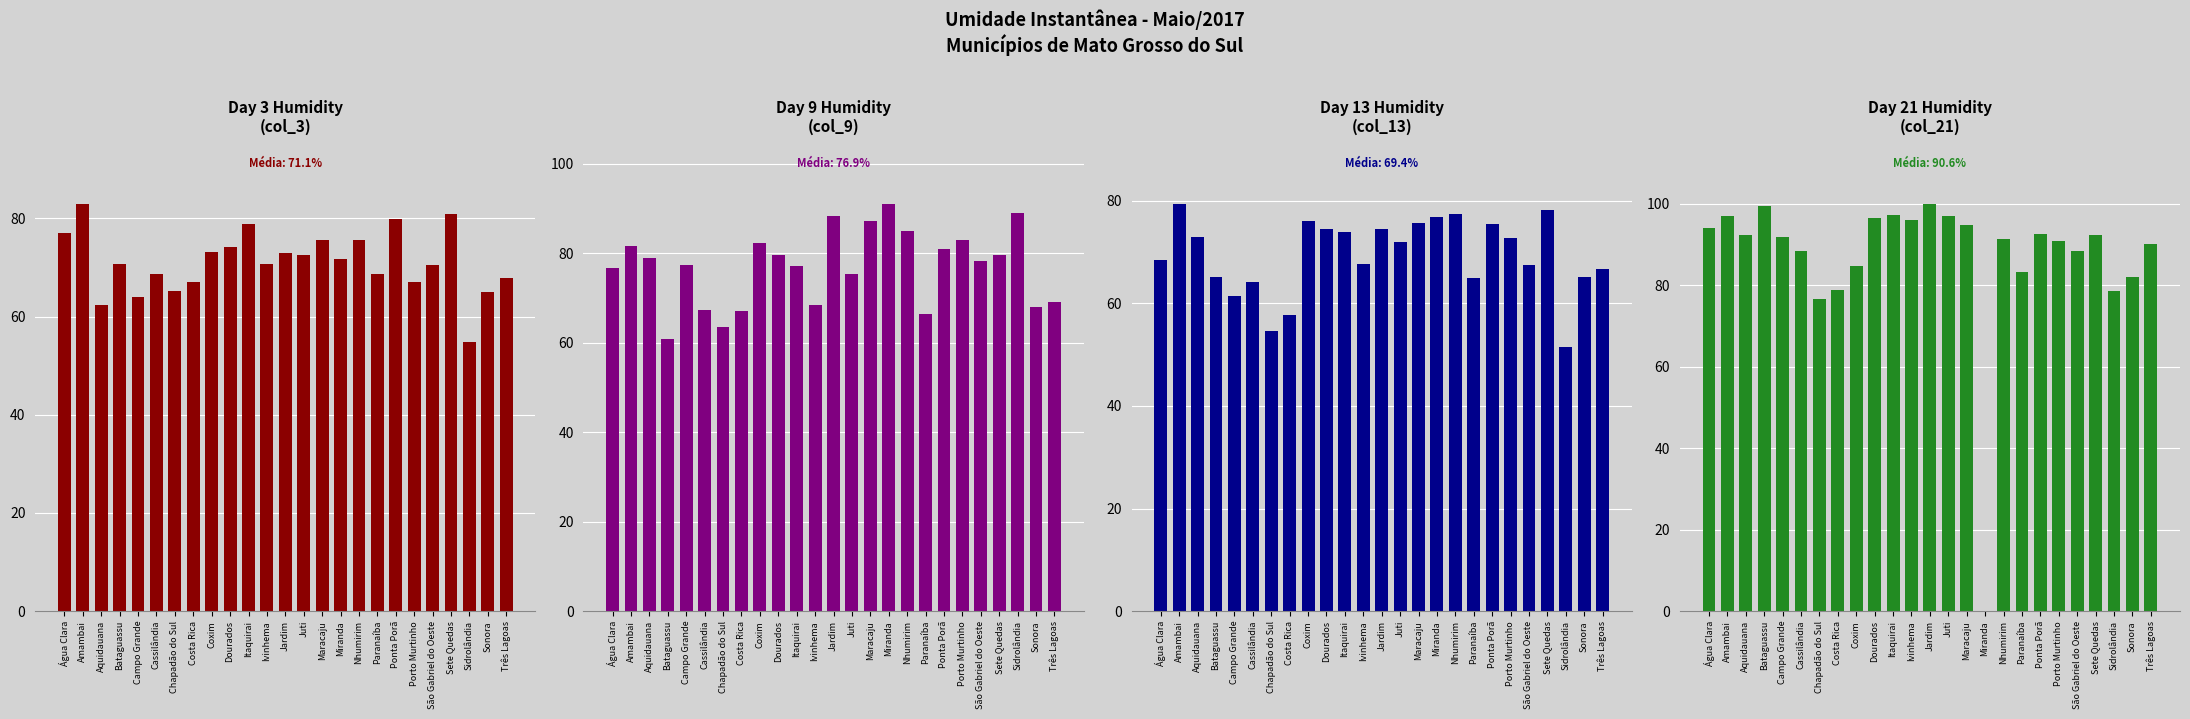

What is the sum of all Day 3 (col_3) values?

1777.9